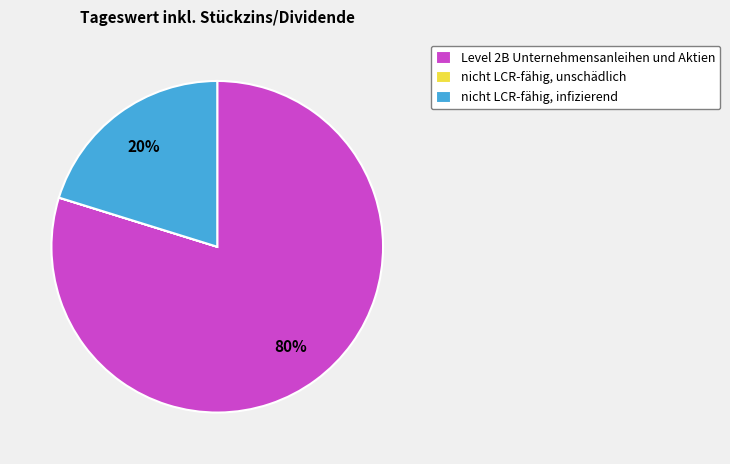

Which slice represents more than half of the pie?

Level 2B Unternehmensanleihen und Aktien